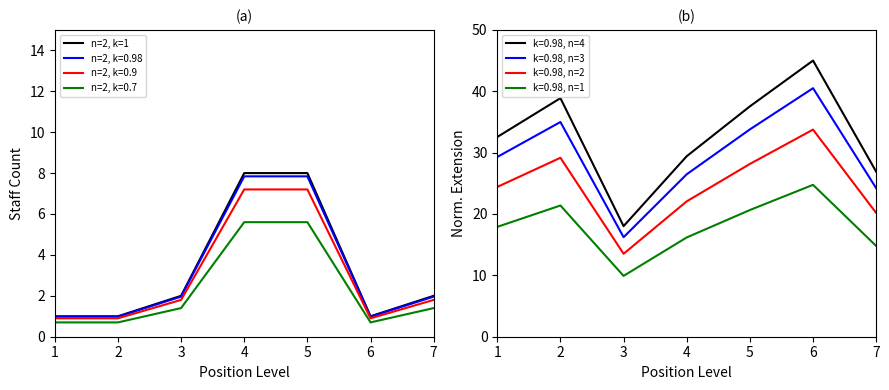

Where is the first local minimum?

6